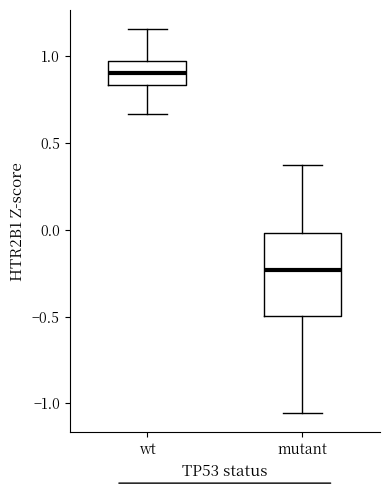

Reading left to right, read every box against the y-axis: the position of its median line, the range the box covers, and the ends of its whiskers. The values are not printed on the chart, so give them approximately, as read against the axis.

wt: median 0.90, box 0.85 to 0.95, whiskers 0.65 to 1.15
mutant: median -0.25, box -0.50 to 0.00, whiskers -1.05 to 0.35